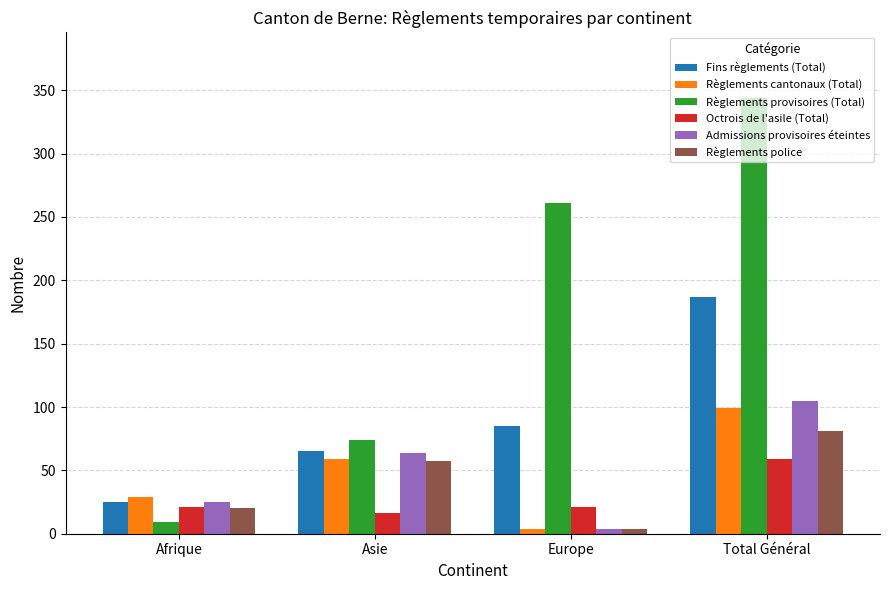

What is the value of the Admissions provisoires éteintes bar at the 3rd from the left?

4